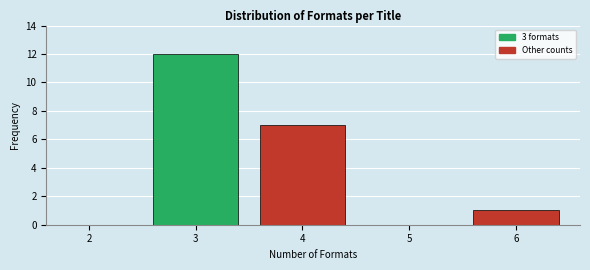

Reading left to right, list all the values displayed in this chart.

2=0	3=12	4=7	5=0	6=1